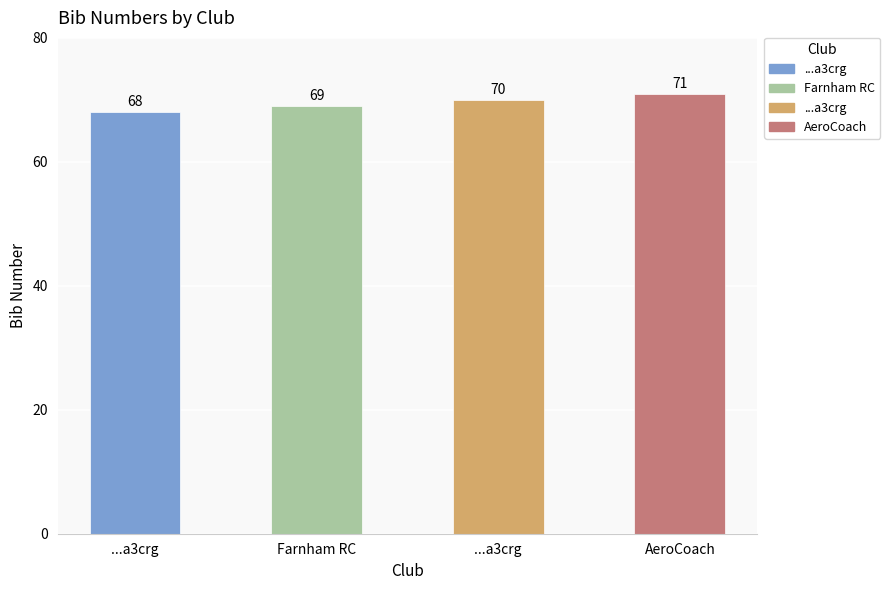

How many values are below 70?

2